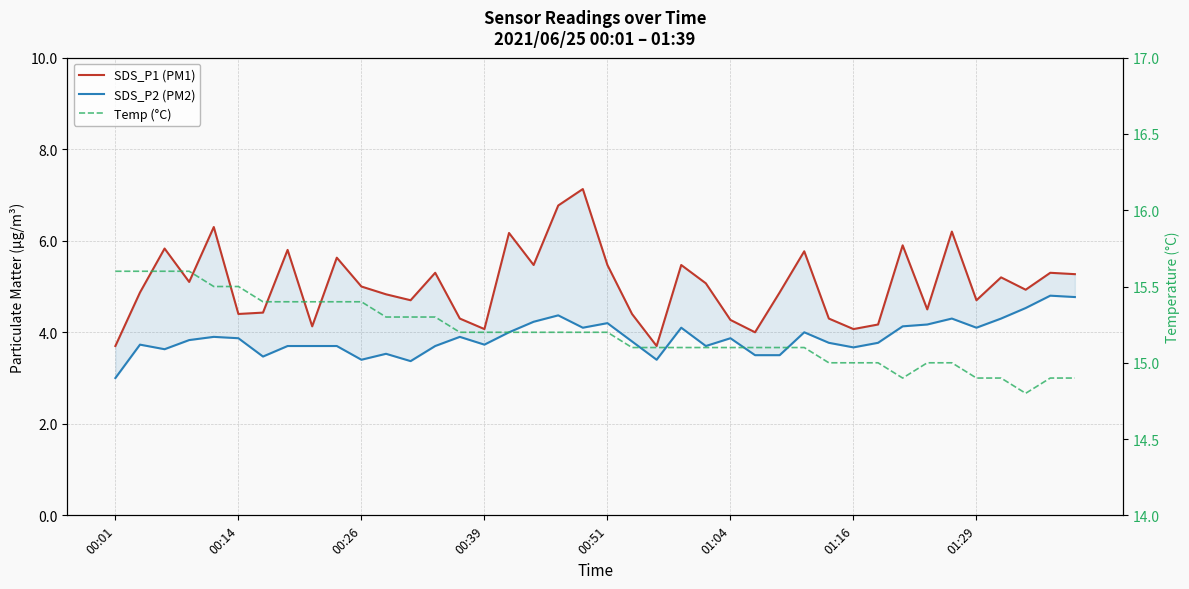

Which category has the highest value in the SDS_P2 (PM2) series?

38